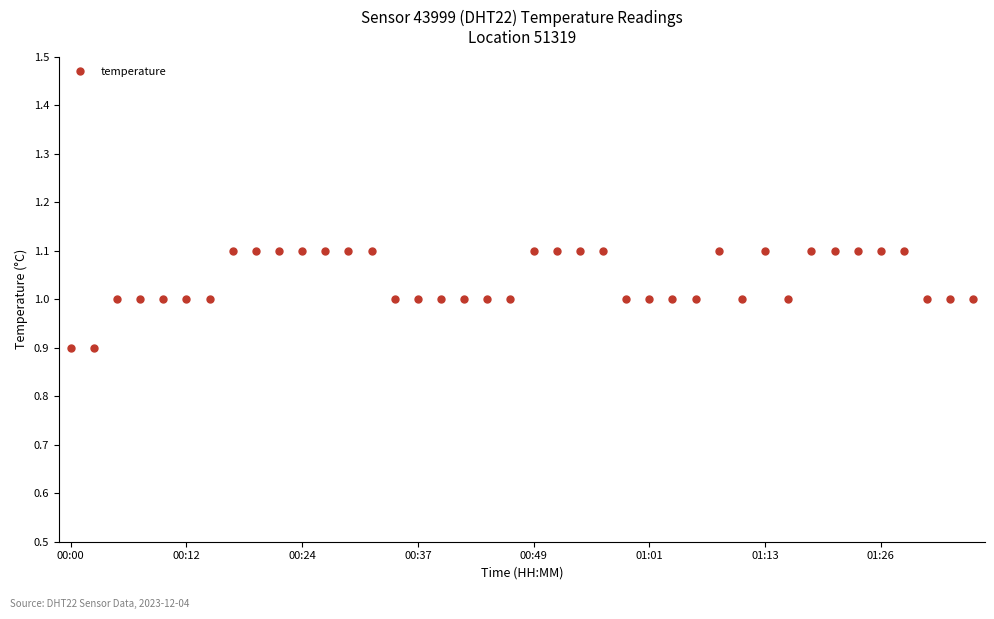

What is the smallest value displayed?

0.9